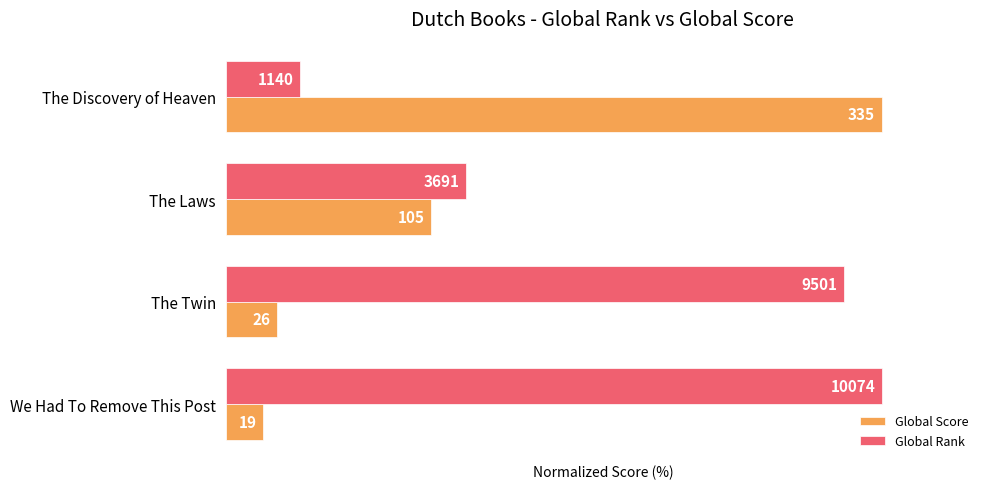

Reading left to right, extract all data points from this chart.

Global Score: 100.0	31.3	7.8	5.7
Global Rank: 11.3	36.6	94.3	100.0